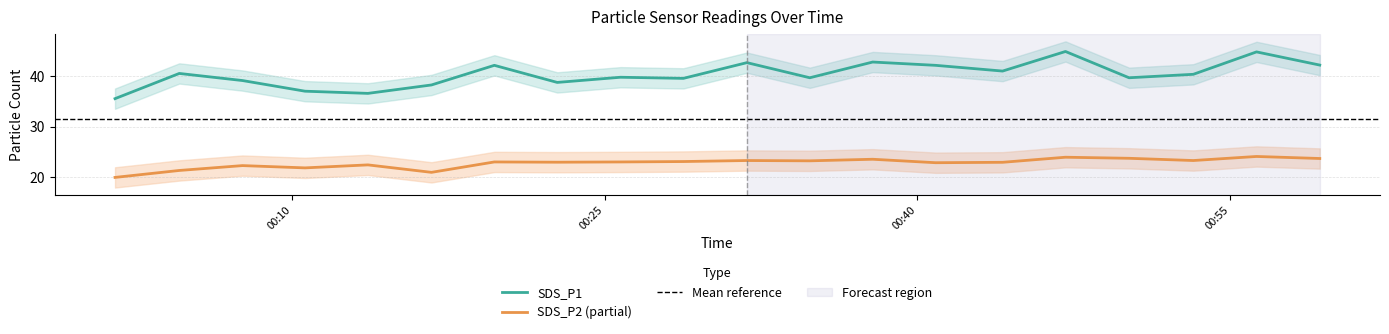

What is the label of the 5th point from the right?

2022/08/19 00:47:06